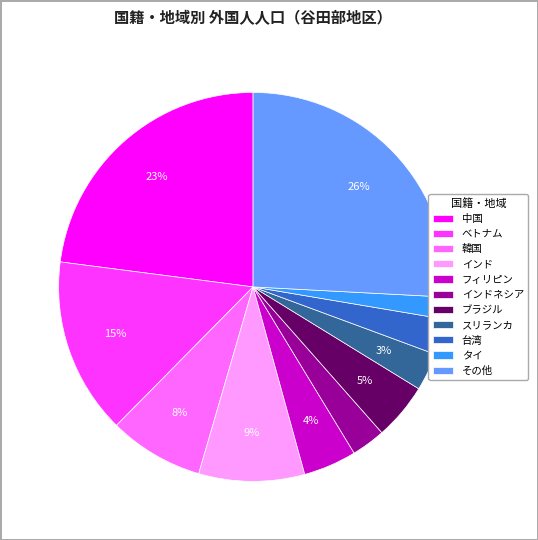

To the nearest percent, what portion does スリランカ represent?

3%